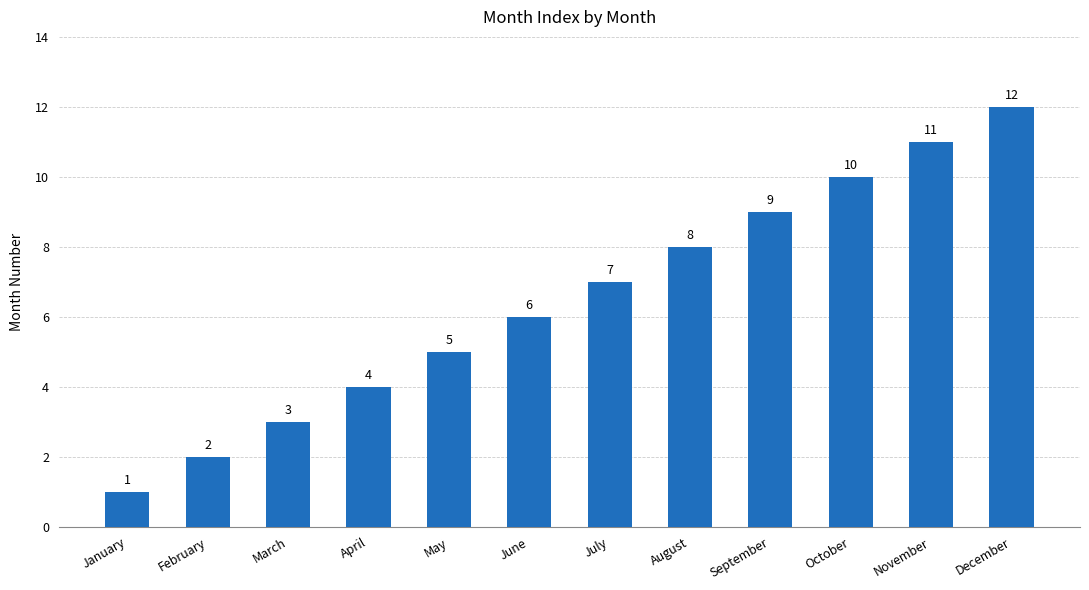

Count the number of categories in the chart.

12